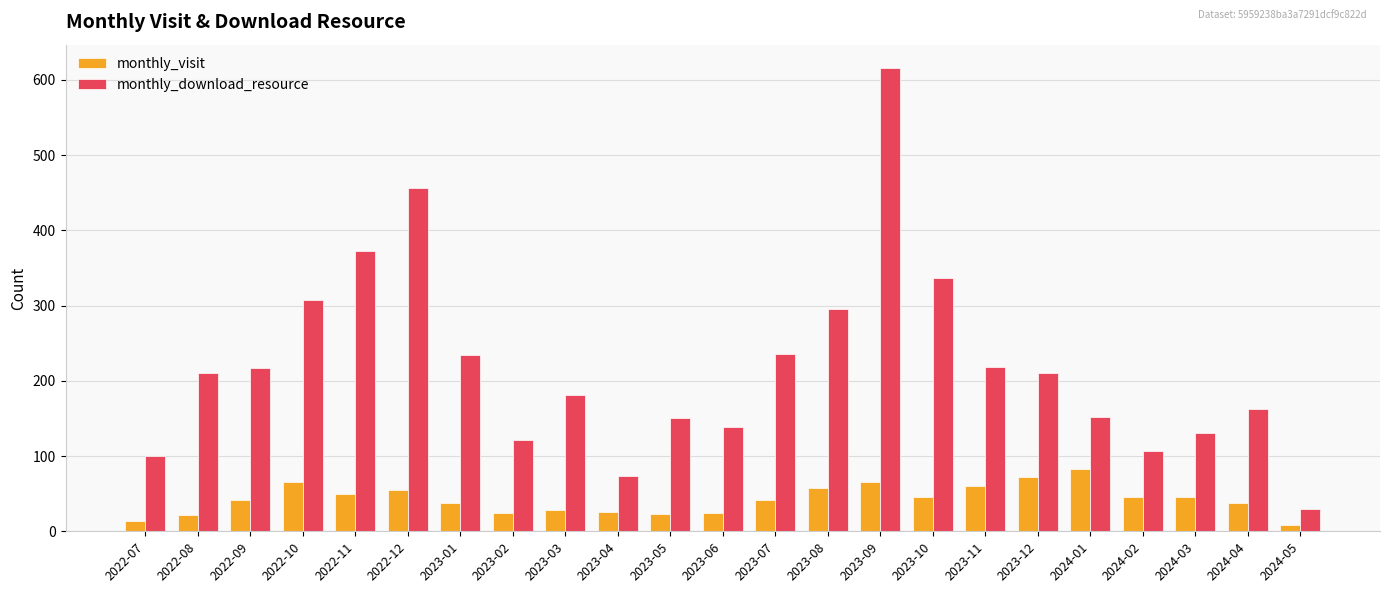

What is the difference between the second highest and minimum values in the monthly_visit series?

63